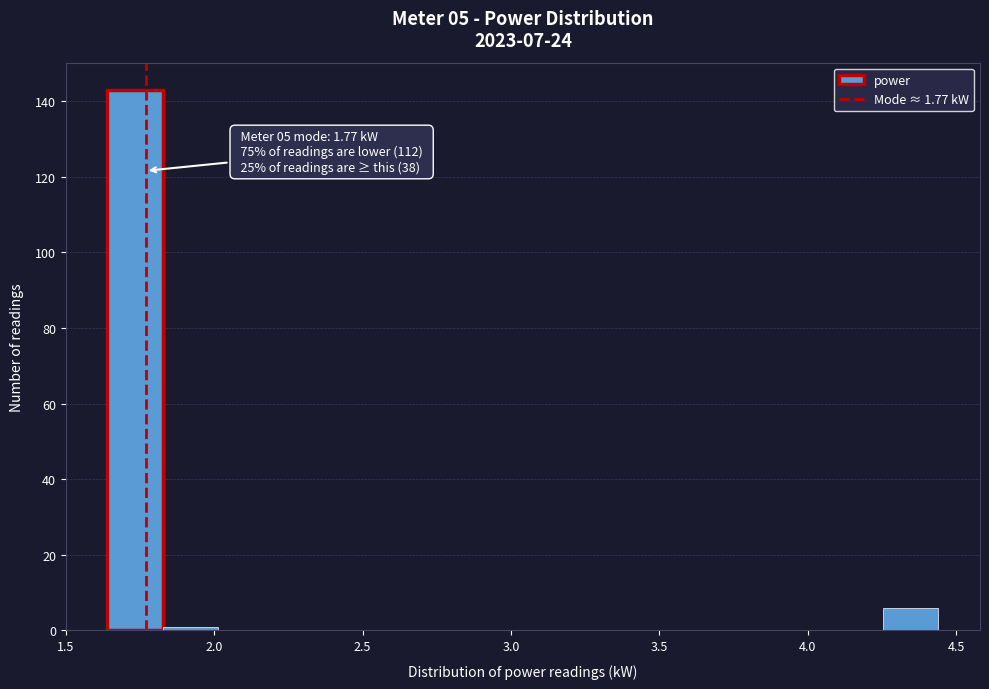

Around what value on the x-axis is the tallest bar? Give the approximate position of its centre, as read against the axis.

1.75